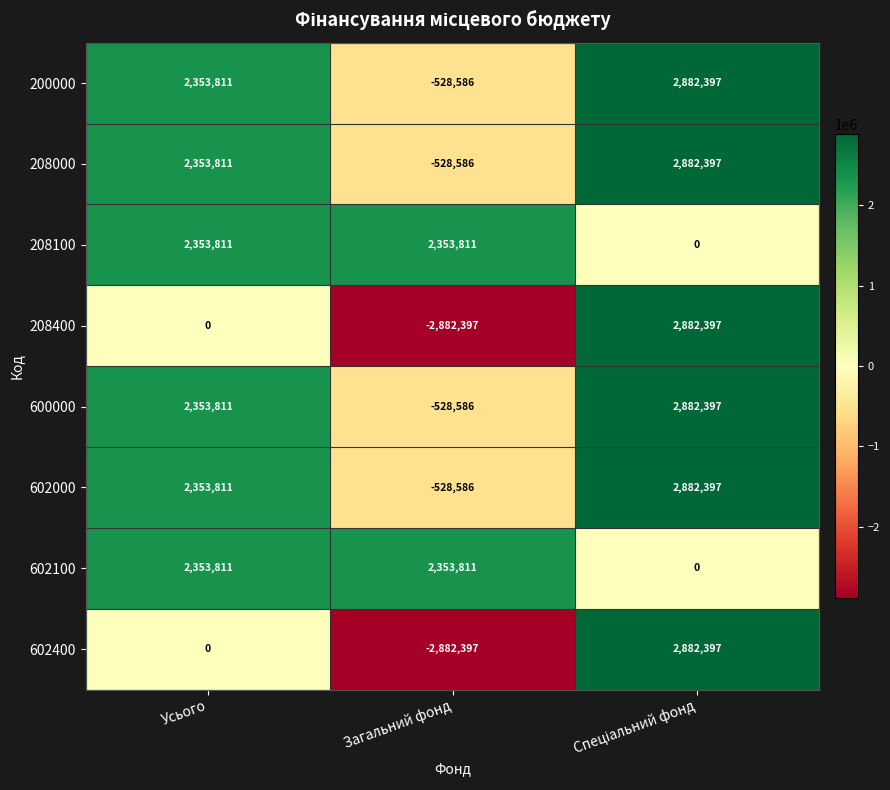

What is the total value across all series at Загальний фонд?

-3171516